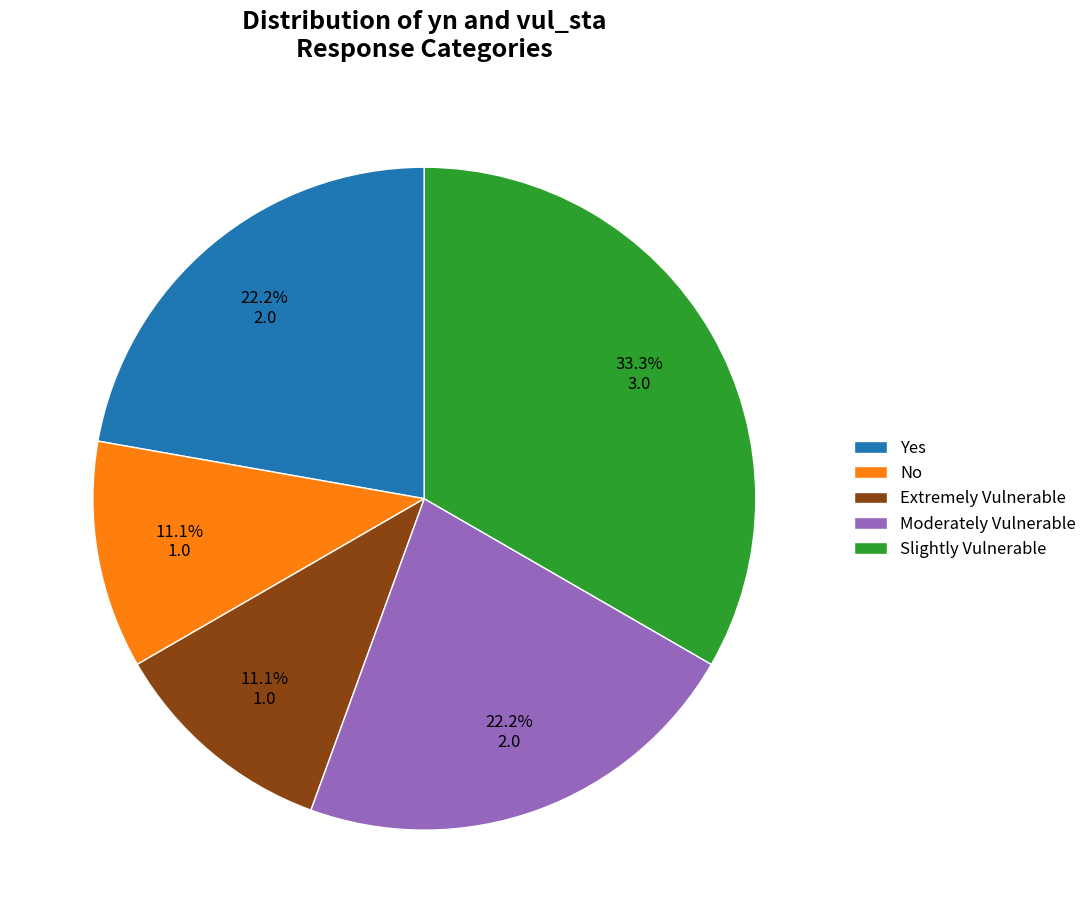

What is the total percentage of No and Slightly Vulnerable?

44.4%